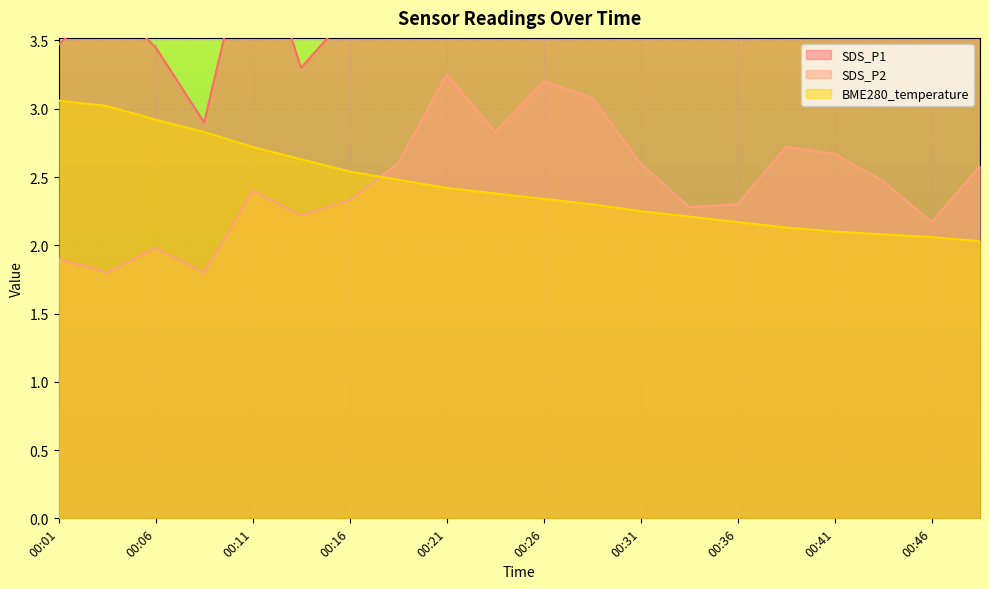

Reading left to right, extract all data points from this chart.

SDS_P1: 3.5	3.8	3.5	2.9	4.4	3.3	3.7	4.8	7.4	6.1	7.3	5.2	6.0	4.2	4.8	5.2	5.8	5.0	3.8	5.0
SDS_P2: 1.9	1.8	2.0	1.8	2.4	2.2	2.3	2.6	3.2	2.8	3.2	3.1	2.6	2.3	2.3	2.7	2.7	2.5	2.2	2.6
BME280_temperature: 3.1	3.0	2.9	2.8	2.7	2.6	2.5	2.5	2.4	2.4	2.3	2.3	2.2	2.2	2.2	2.1	2.1	2.1	2.1	2.0